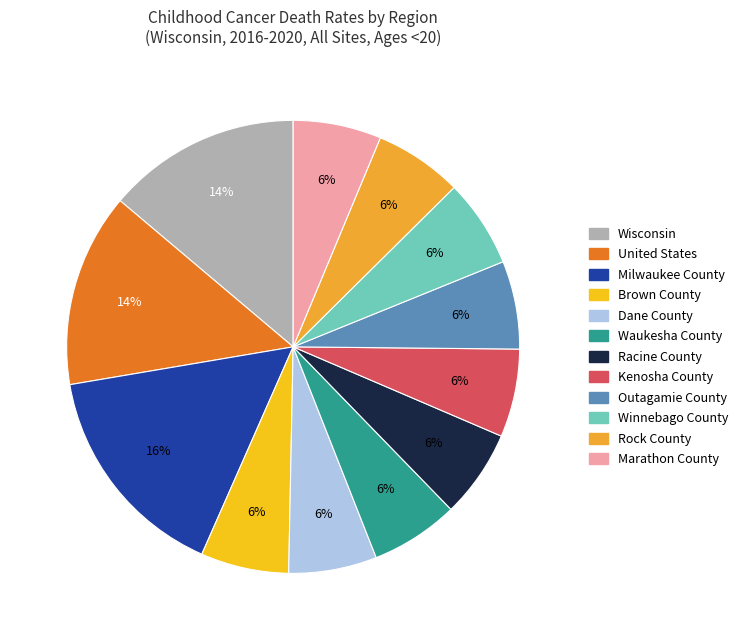

Does Rock County account for over 50% of the chart?

No